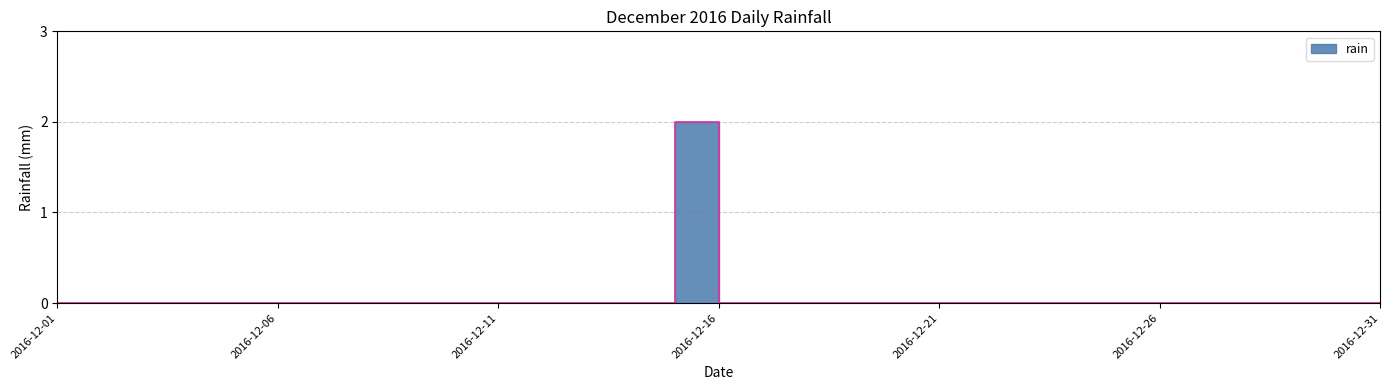

Is it true that the value at 2016-12-06 is 0?

True